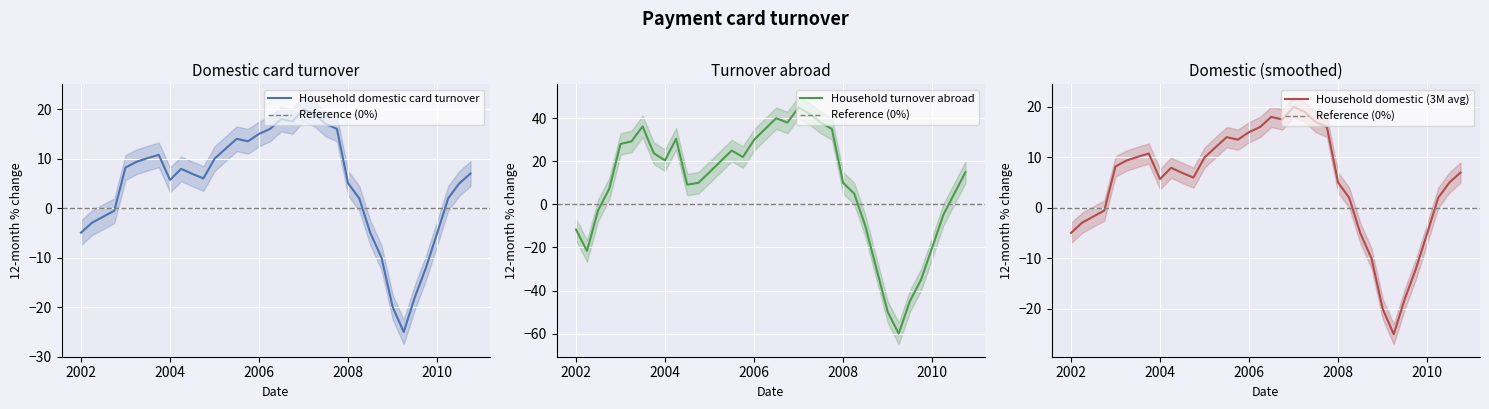

List the series in order of their peak value, lowest first.

Household domestic card turnover, Household domestic (3M avg), Household turnover abroad